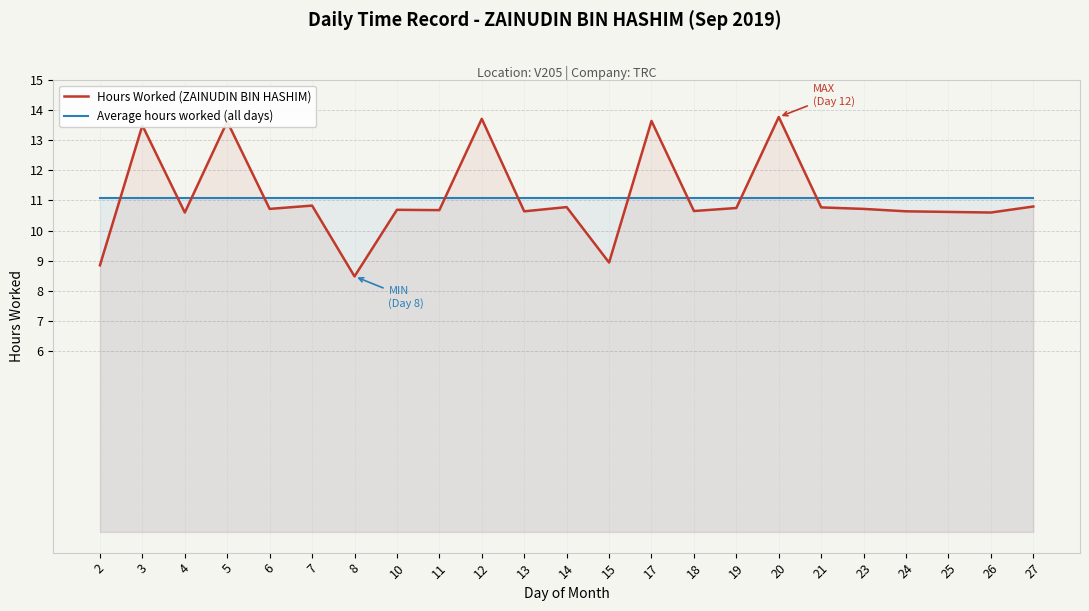

Reading left to right, transcribe all the data shown in this chart.

Hours Worked (ZAINUDIN BIN HASHIM): 8.8	13.5	10.6	13.6	10.7	10.8	8.5	10.7	10.7	13.7	10.6	10.8	8.9	13.6	10.7	10.8	13.8	10.8	10.7	10.6	10.6	10.6	10.8
Average hours worked (all days): 11.1	11.1	11.1	11.1	11.1	11.1	11.1	11.1	11.1	11.1	11.1	11.1	11.1	11.1	11.1	11.1	11.1	11.1	11.1	11.1	11.1	11.1	11.1